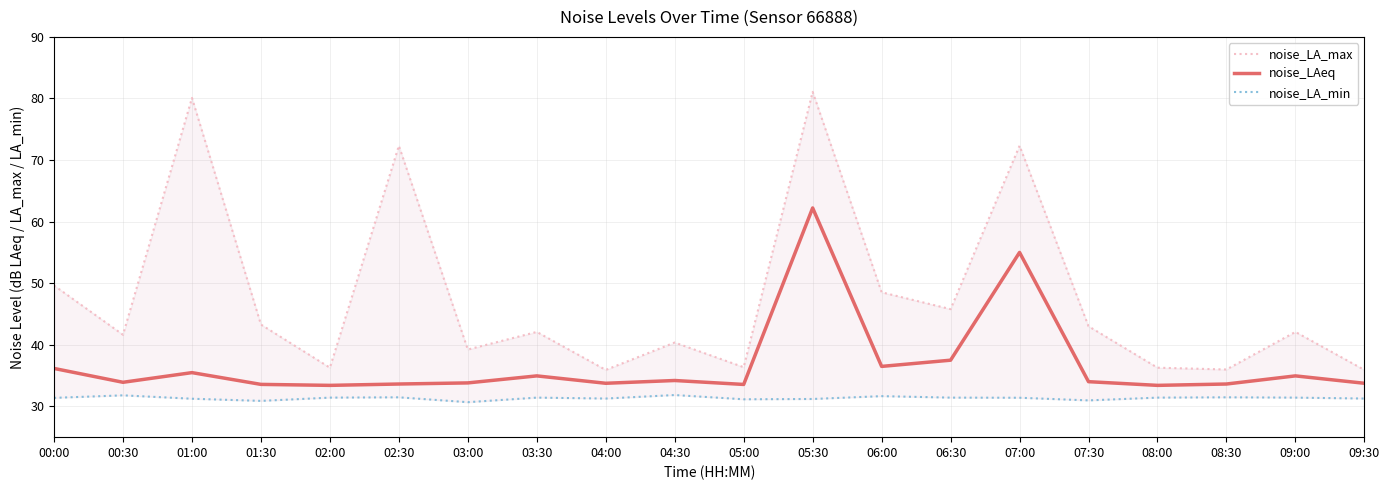

How many values in the noise_LAeq series are below 34?

10